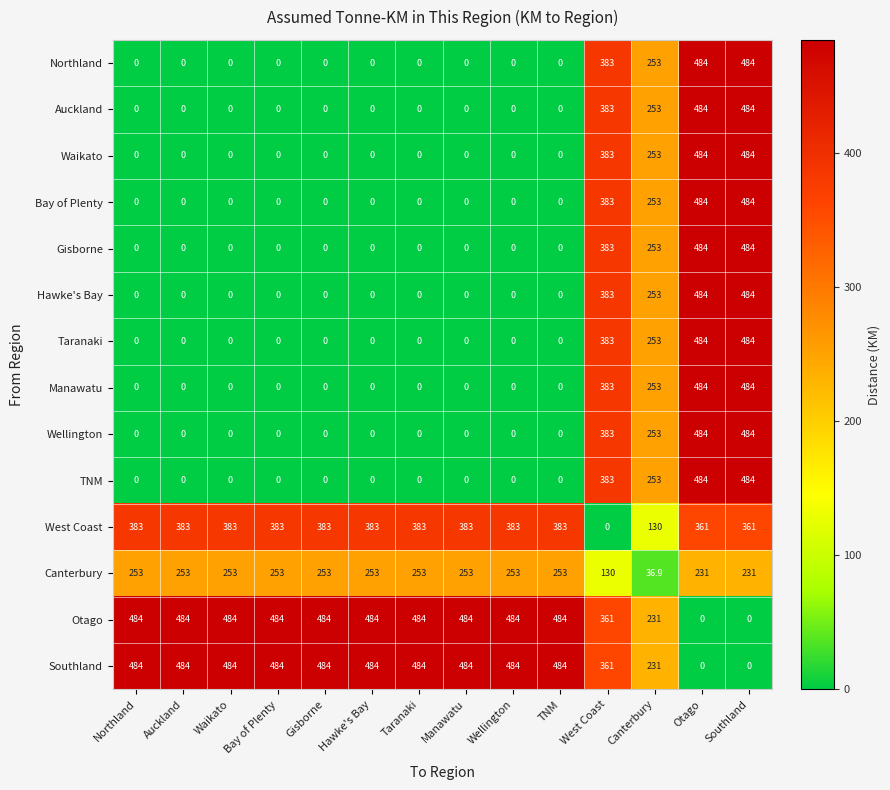

What is the spread (max minus min) of values at Taranaki?

484.0